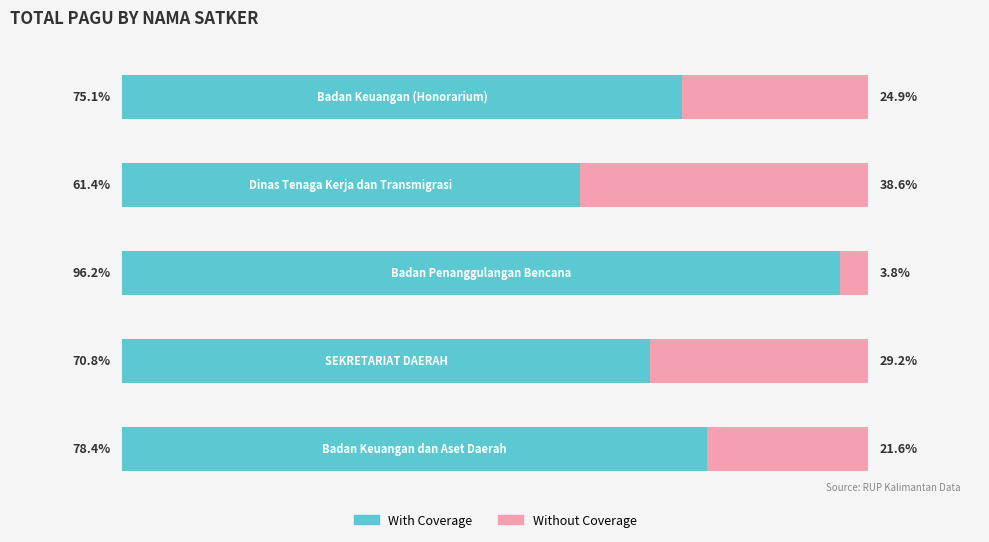

What are all the series names shown in the legend?

With Coverage, Without Coverage